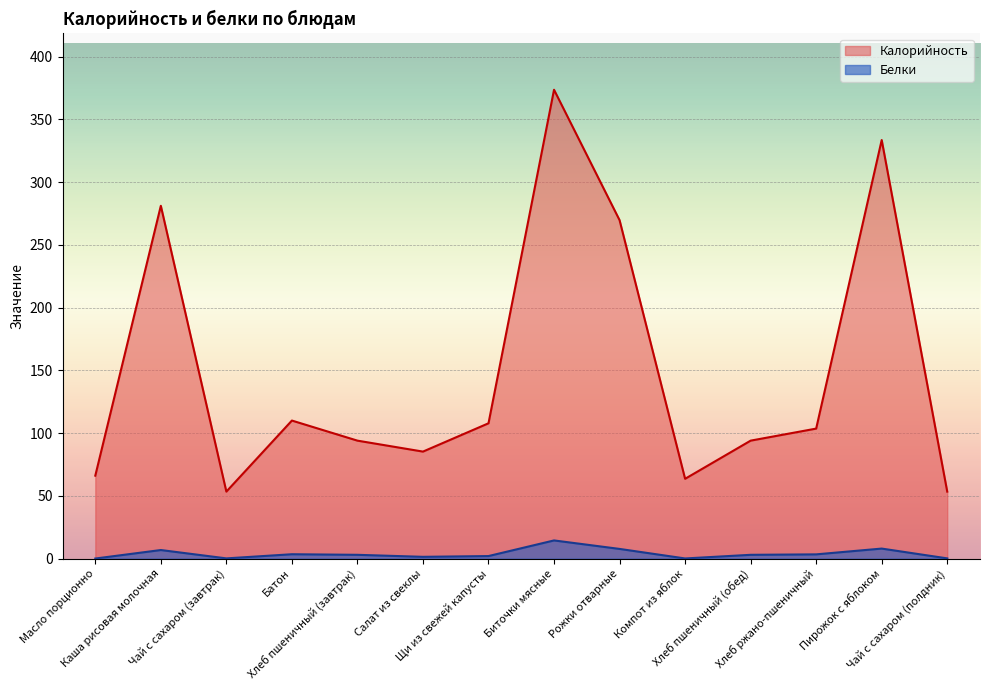

What is the sum of the Белки values at Пирожок с яблоком and Хлеб пшеничный (завтрак)?

11.1